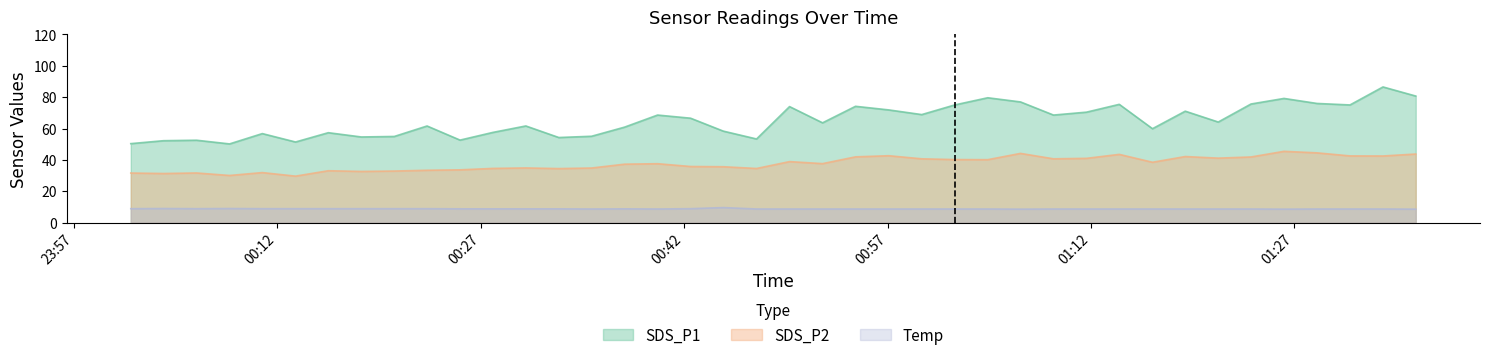

Which series has the largest range (max minus min)?

SDS_P1